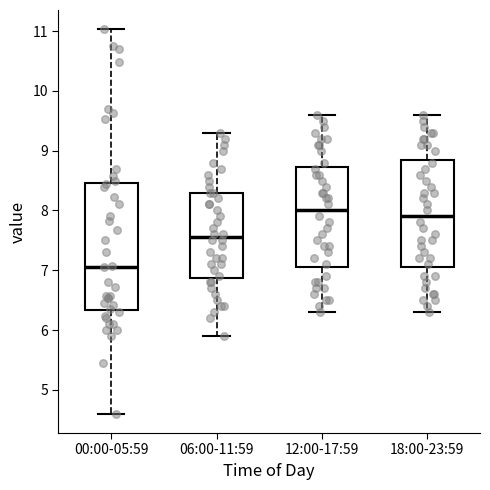

Comparing the boxes themselves (not the whiskers), which one is the tallest?

00:00-05:59